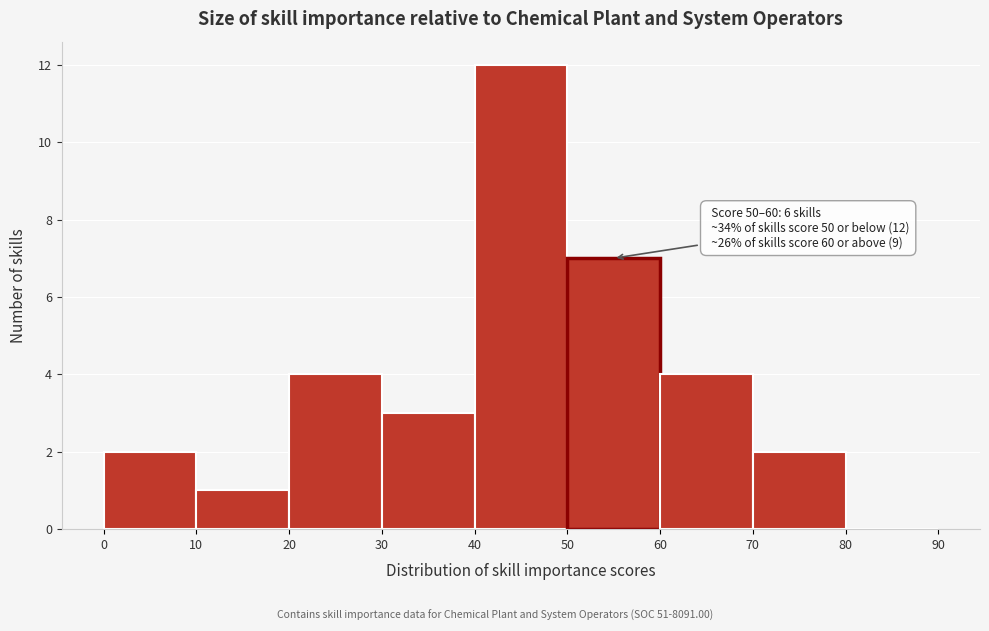

Over which range of the x-axis is the bar tallest?

40 to 50